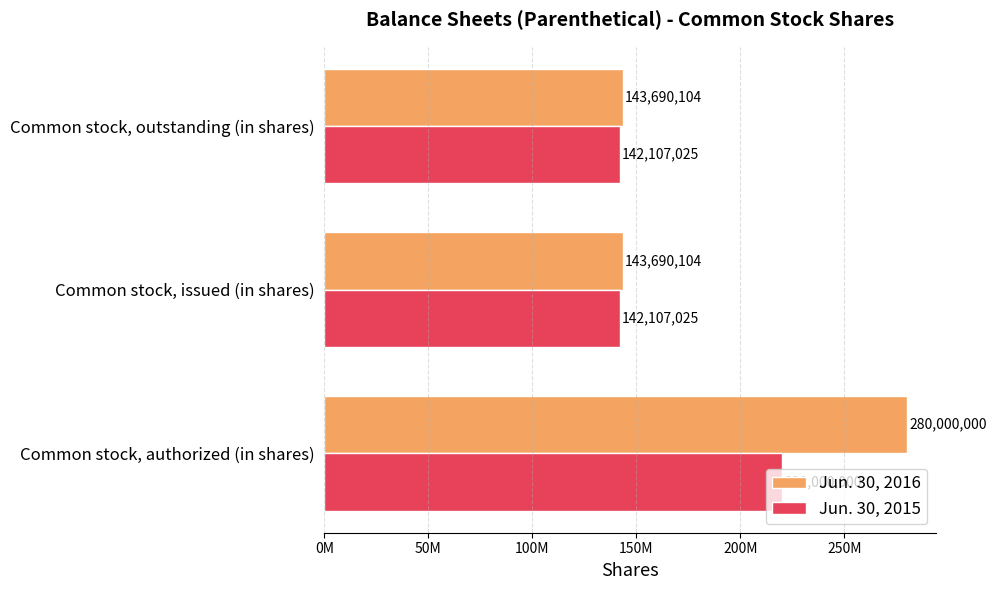

At which category is the sum across all series the highest?

Common stock, authorized (in shares)